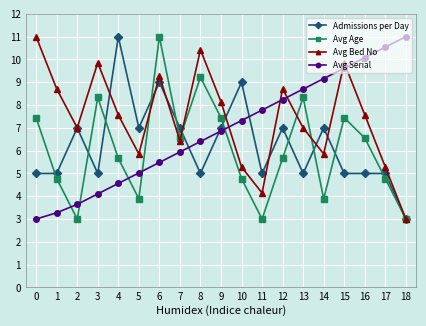

Is it true that Avg Serial equals 3.6 at 2?

True